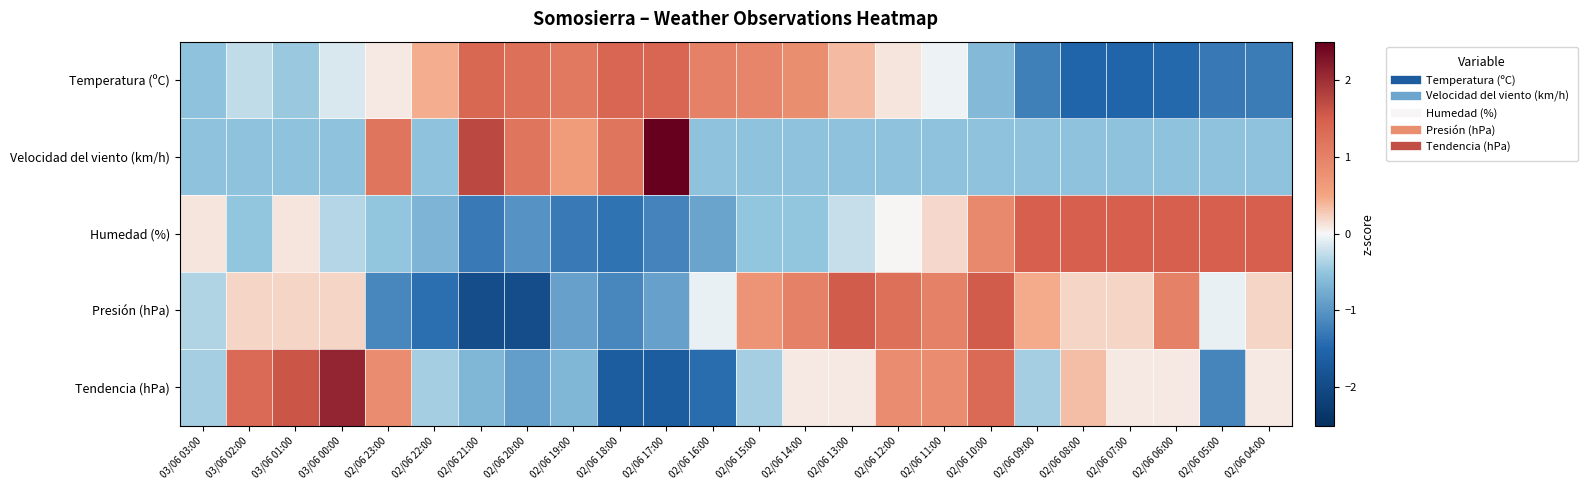

What is the spread (max minus min) of values at 02/06 16:00?

2.4